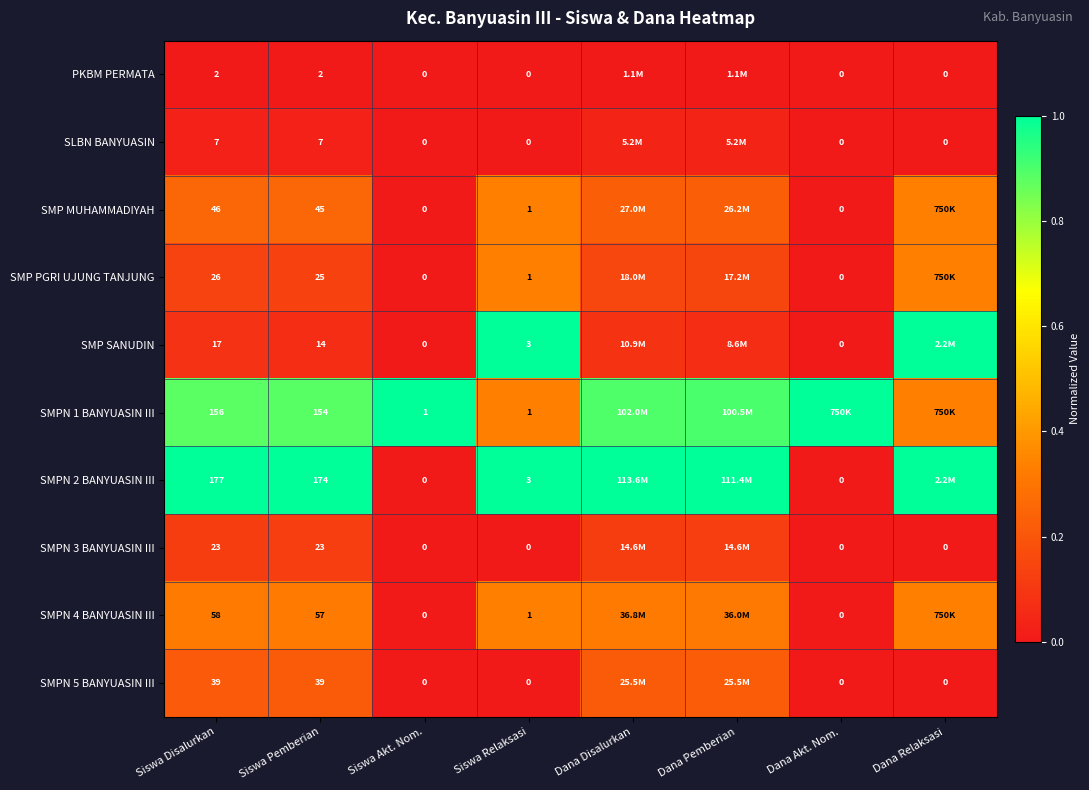

Is the value of PKBM PERMATA at Siswa Akt. Nom. greater than the value of SMPN 2 BANYUASIN III at Siswa Pemberian?

No